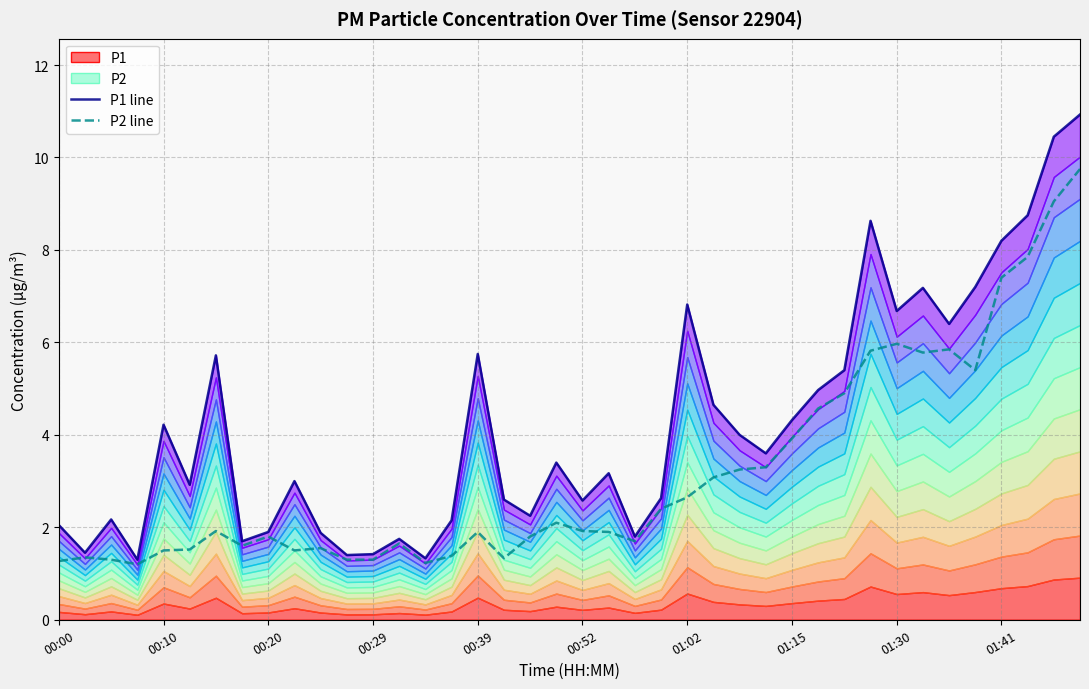

What is the minimum value for P2 line?

1.2